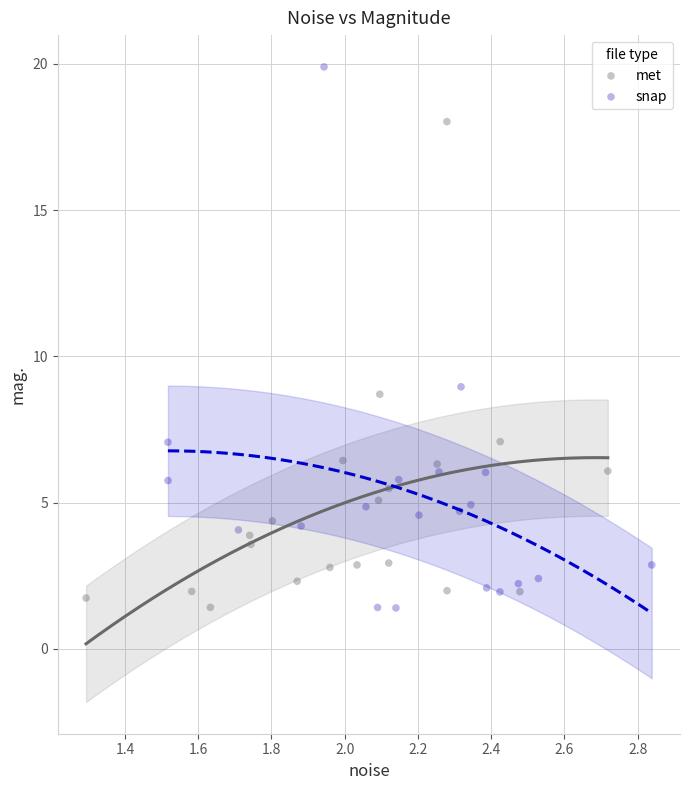

Which series contains the highest Y value?

snap